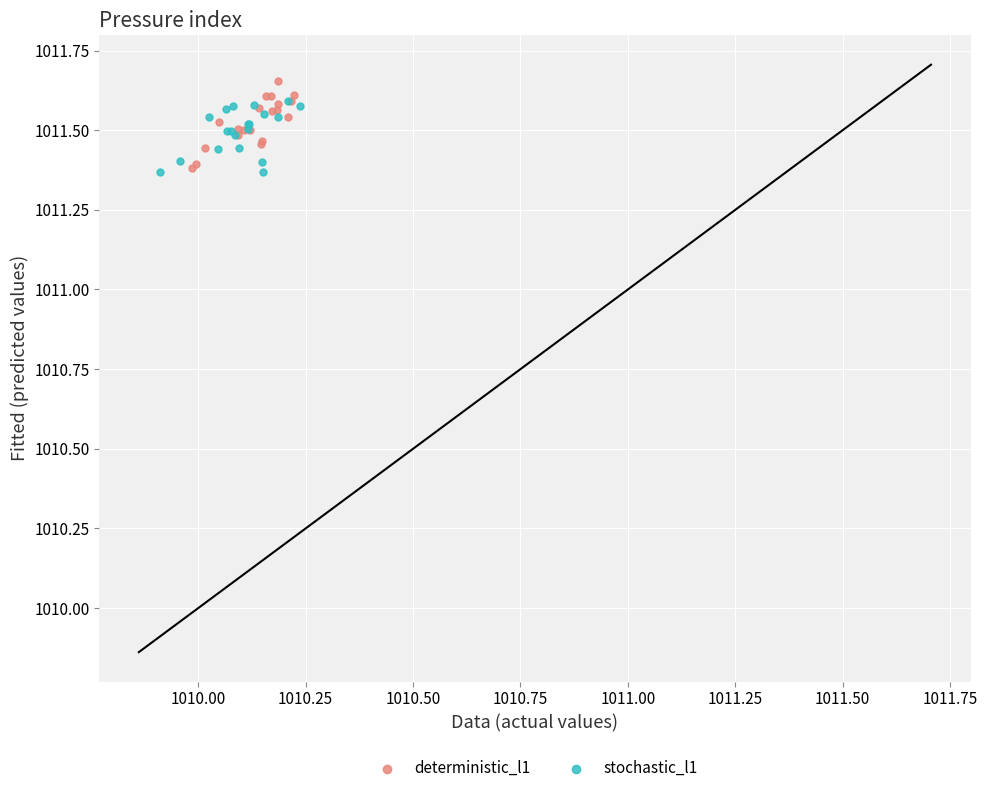

What are all the series names shown in the legend?

deterministic_l1, stochastic_l1